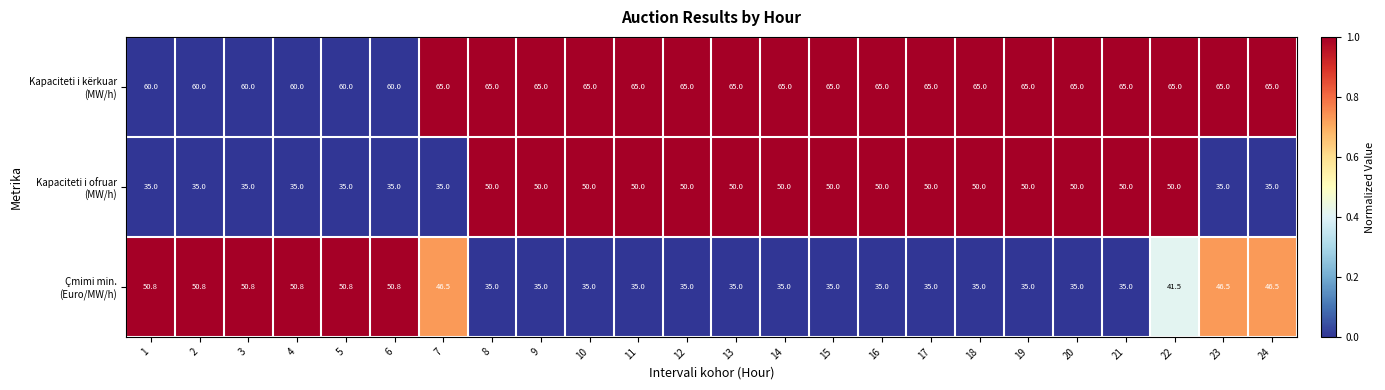

What is the maximum value shown in the chart?

65.0